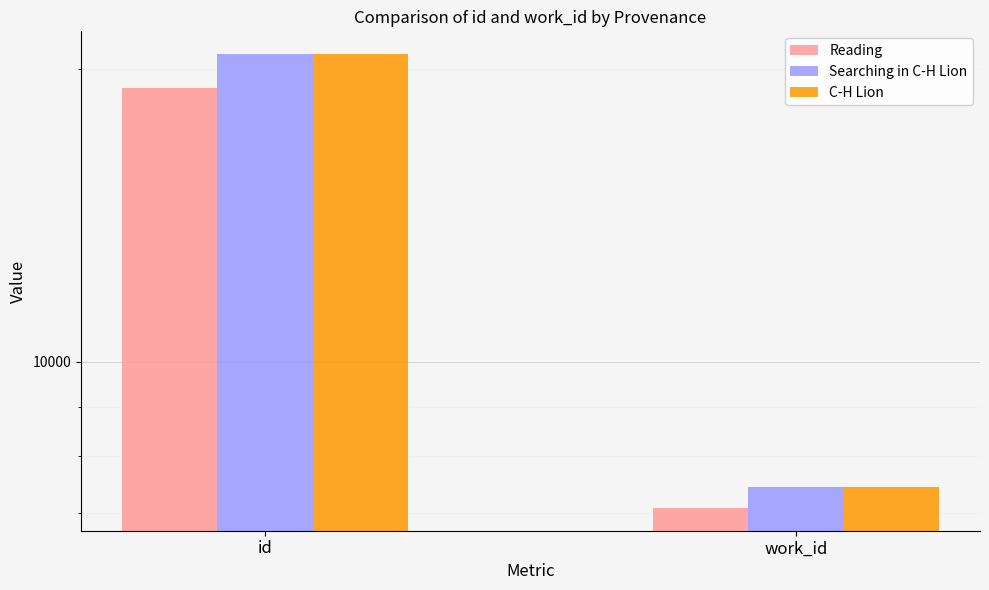

Reading right to left, what are all the values shown in this chart?

Reading: 7080	19125
Searching in C-H Lion: 7439	20692
C-H Lion: 7439	20706